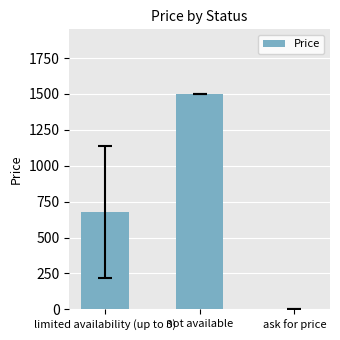

The value at limited availability (up to 3) is 678. True or false?

True